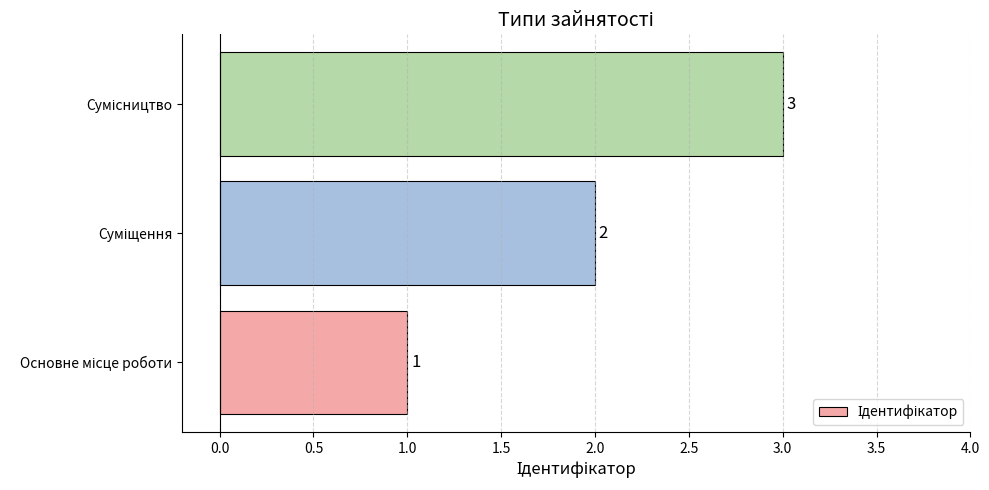

What is the sum of all values?

6